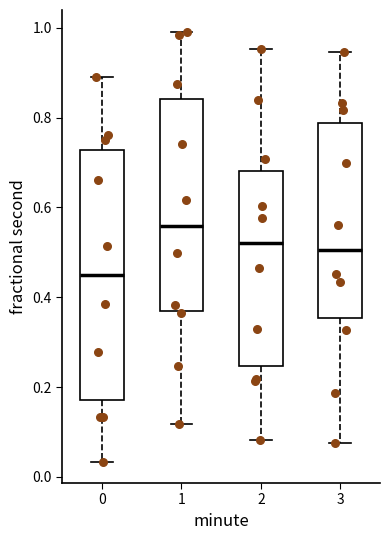

Which box is the tallest, from its lower edge to its upper edge?

0